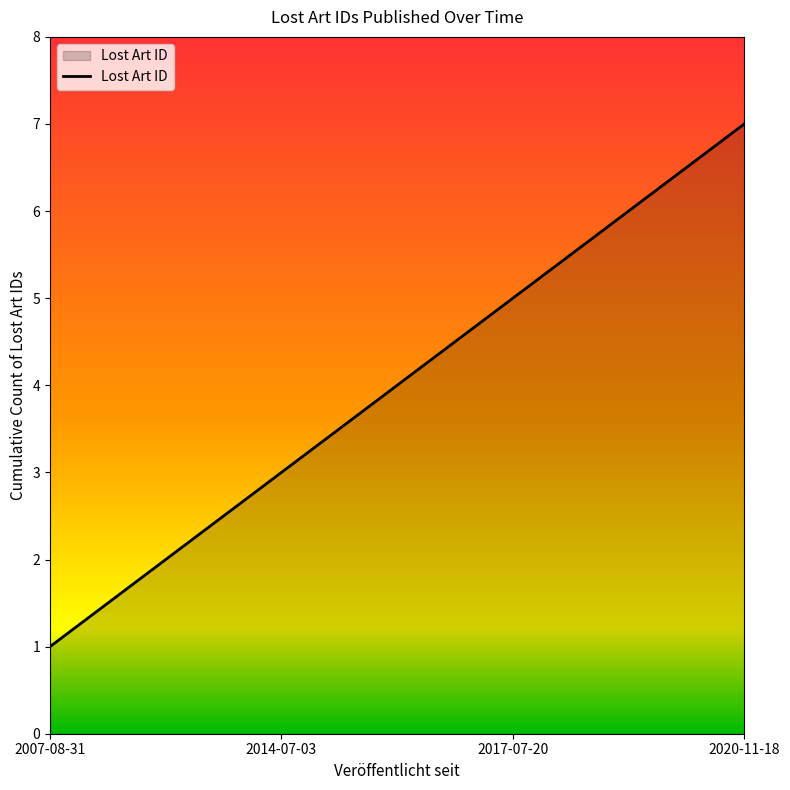

At which category does the chart reach its minimum across all series?

2007-08-31